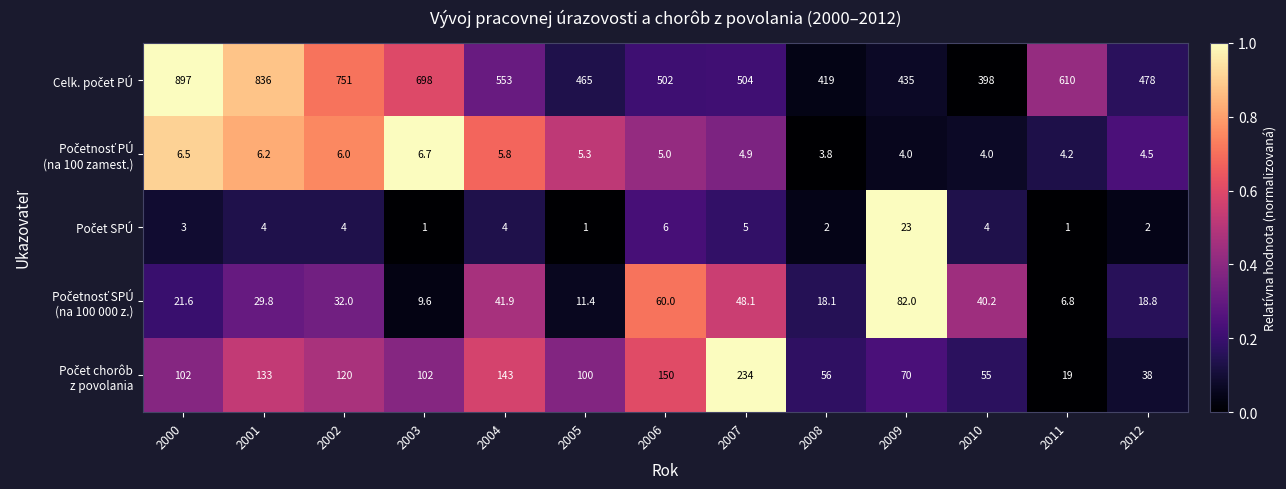

What is the spread (max minus min) of values at 2011?

609.0